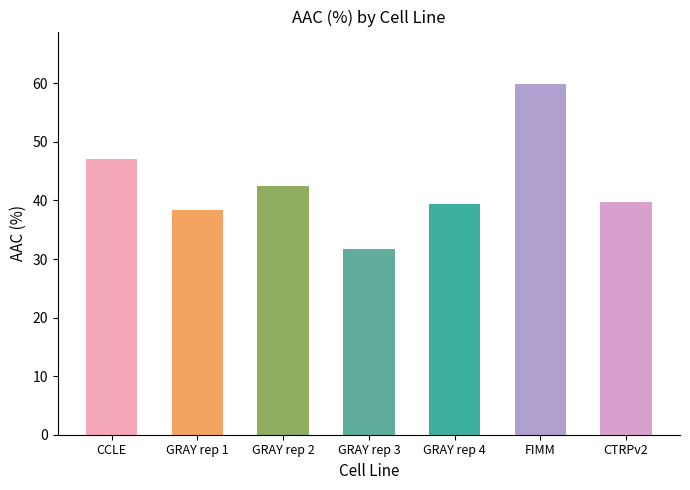

Reading left to right, extract all data points from this chart.

CCLE=47.2	GRAY rep 1=38.3	GRAY rep 2=42.5	GRAY rep 3=31.7	GRAY rep 4=39.4	FIMM=59.9	CTRPv2=39.8